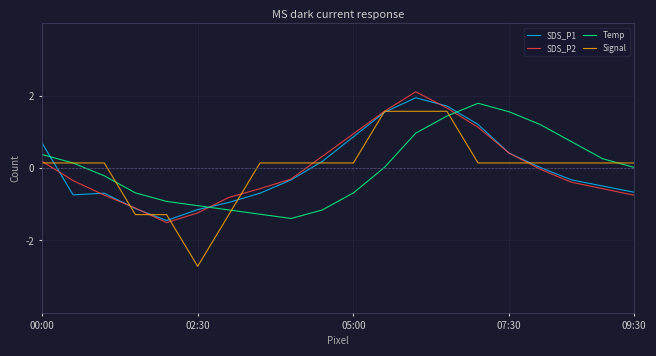

What is the smallest value displayed?

-2.7